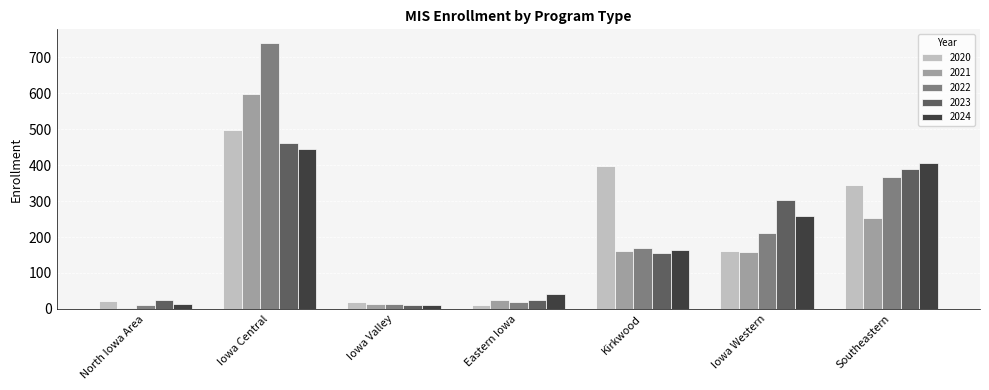

At which category does the chart reach its peak across all series?

Iowa Central